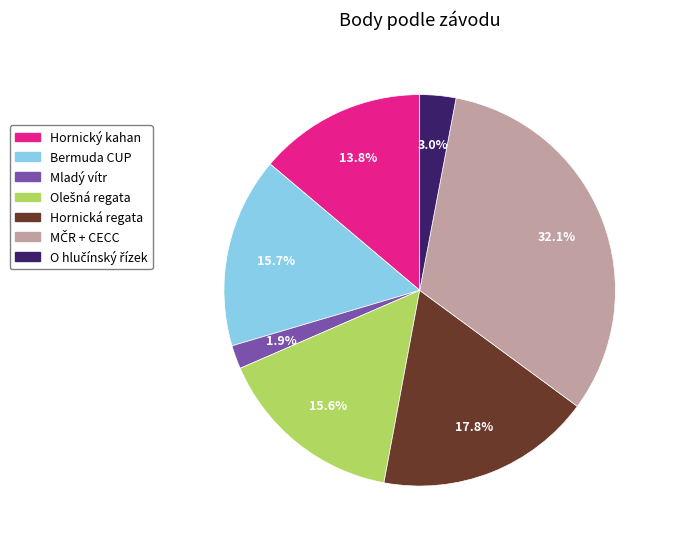

Does Mladý vítr account for over 50% of the chart?

No